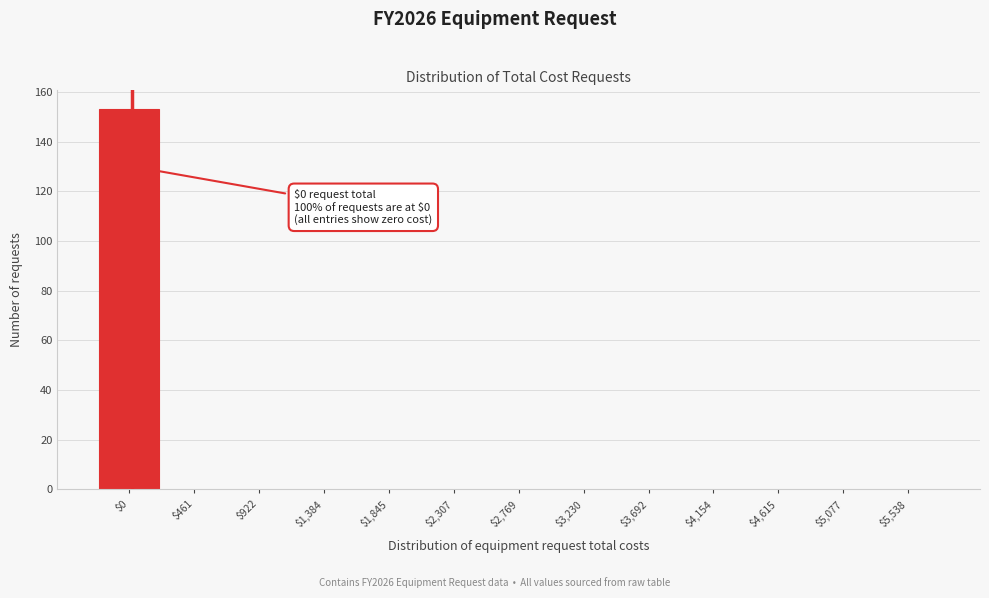

What is the sum of all values?

153